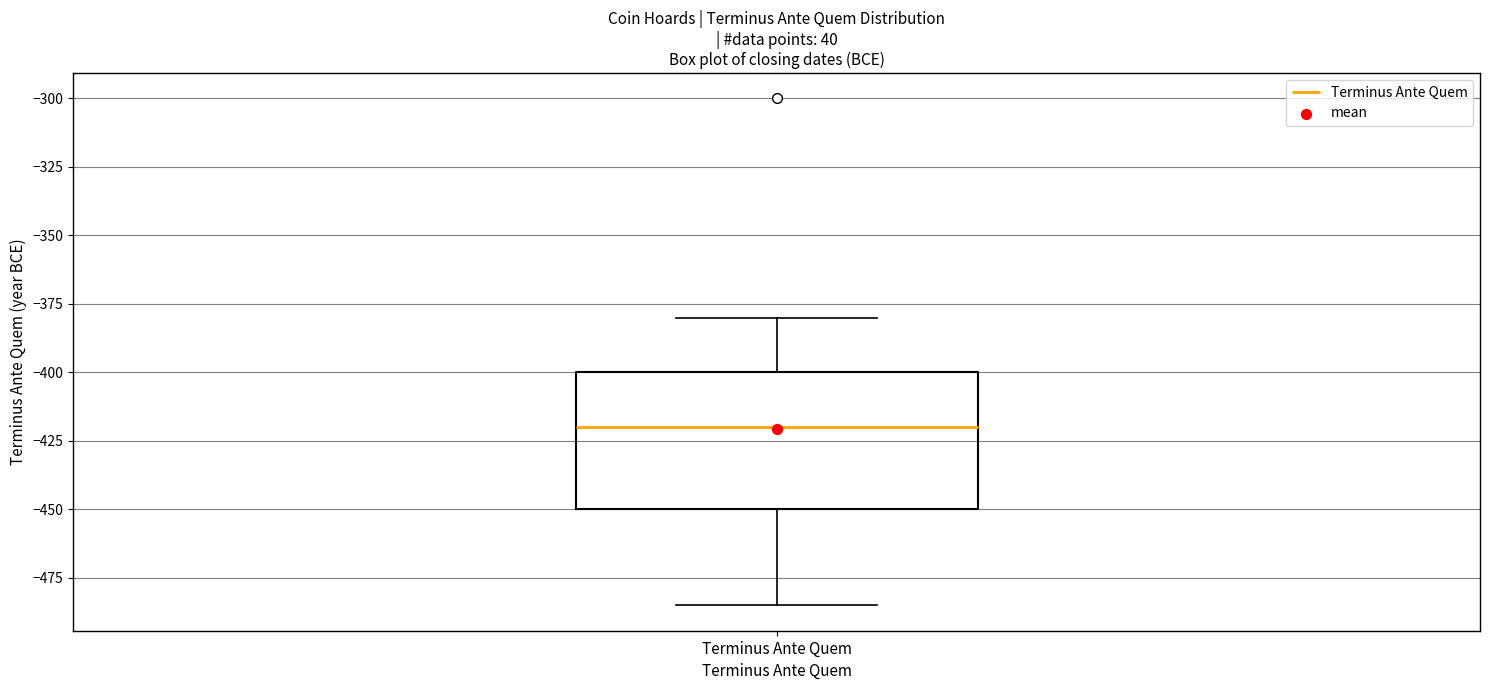

Read this box plot against the y-axis: the position of the median line, the range covered by the box, and the ends of both whiskers. The values are not printed on the chart, so give them approximately, as read against the axis.

median -420, box -450 to -400, whiskers -485 to -380